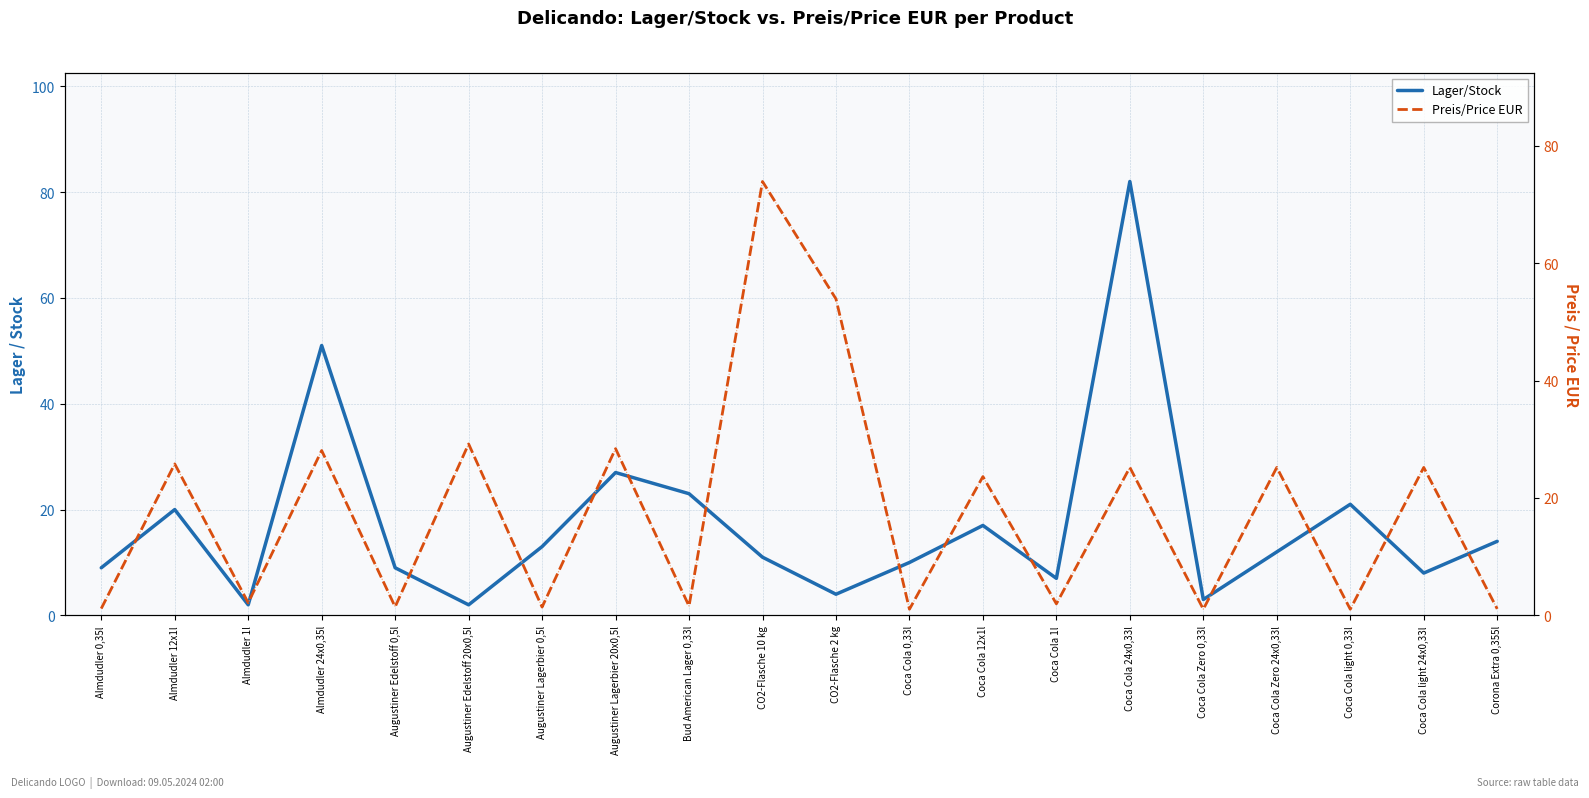

What is the total value across all series at Augustiner Lagerbier 20x0,5l?

55.4